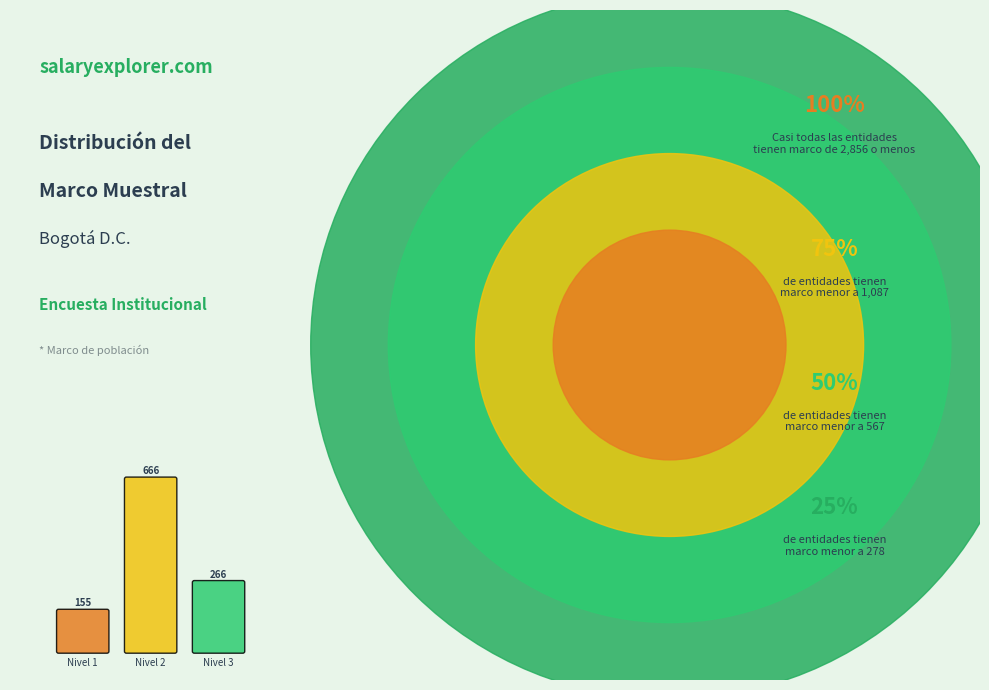

Which category has the biggest portion of the pie?

Nivel 2 - Educación